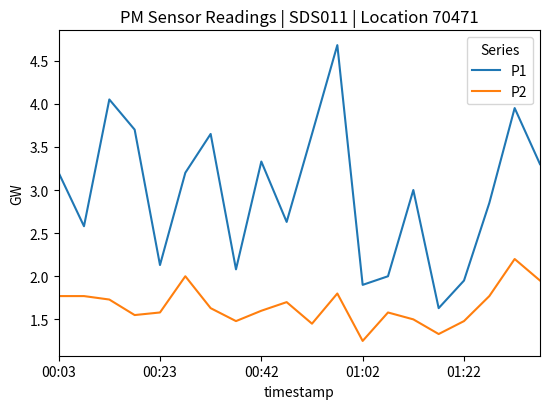

How many series are shown in this chart?

2